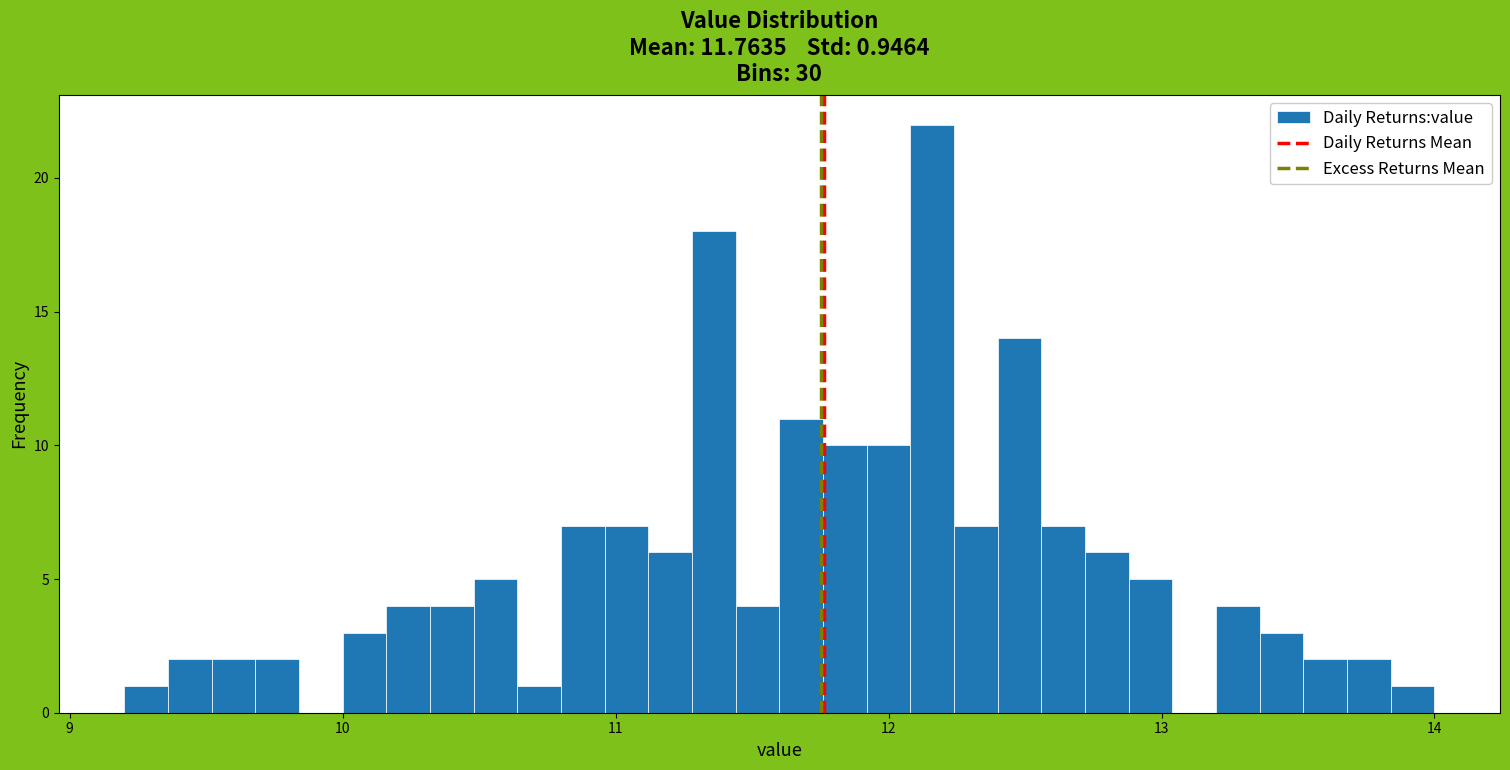

Around what value on the x-axis is the tallest bar? Give the approximate position of its centre, as read against the axis.

12.2